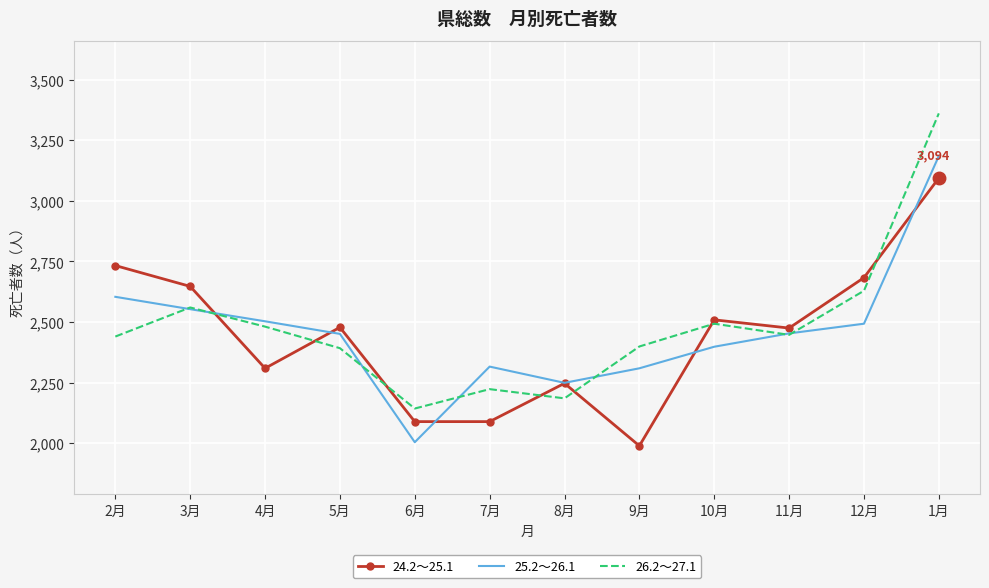

At which category is the sum across all series the highest?

1月